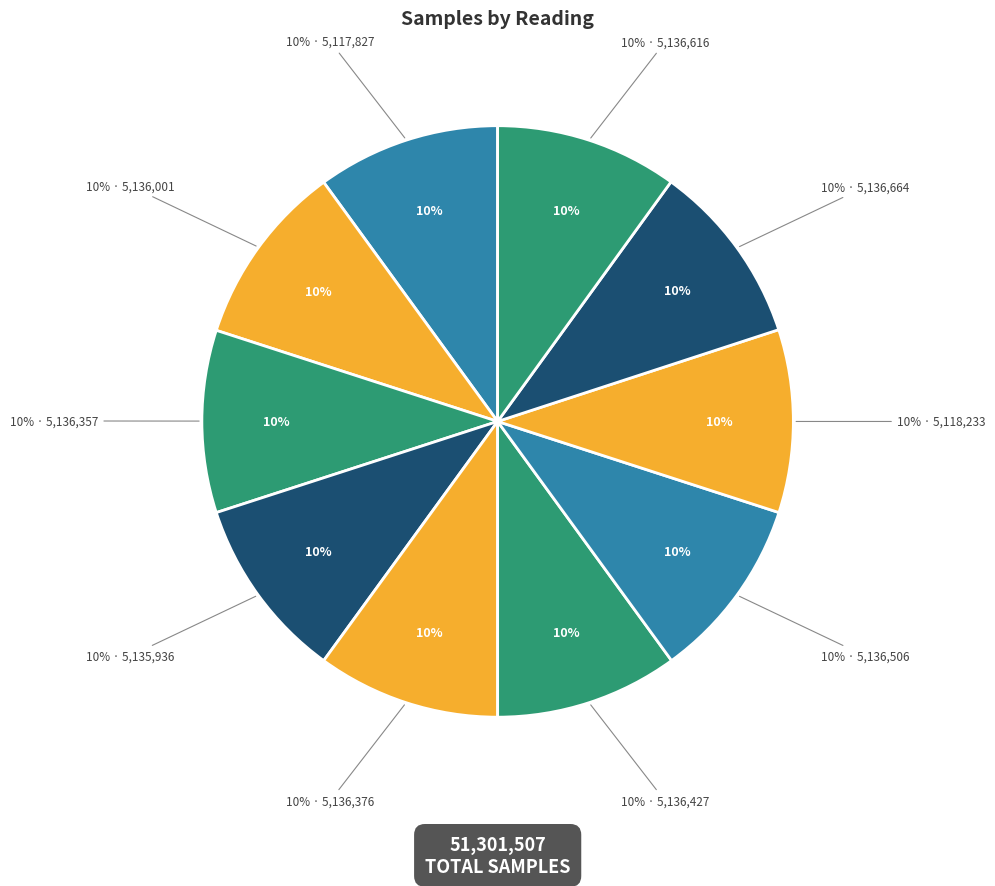

Is 27 the majority of the pie?

No